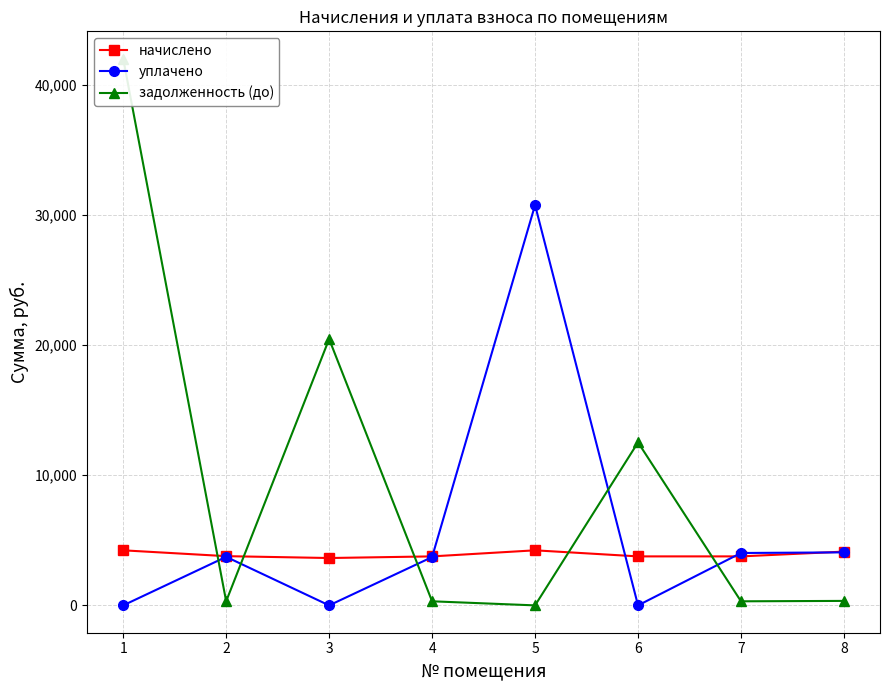

Which category has the highest value in the задолженность (до) series?

1